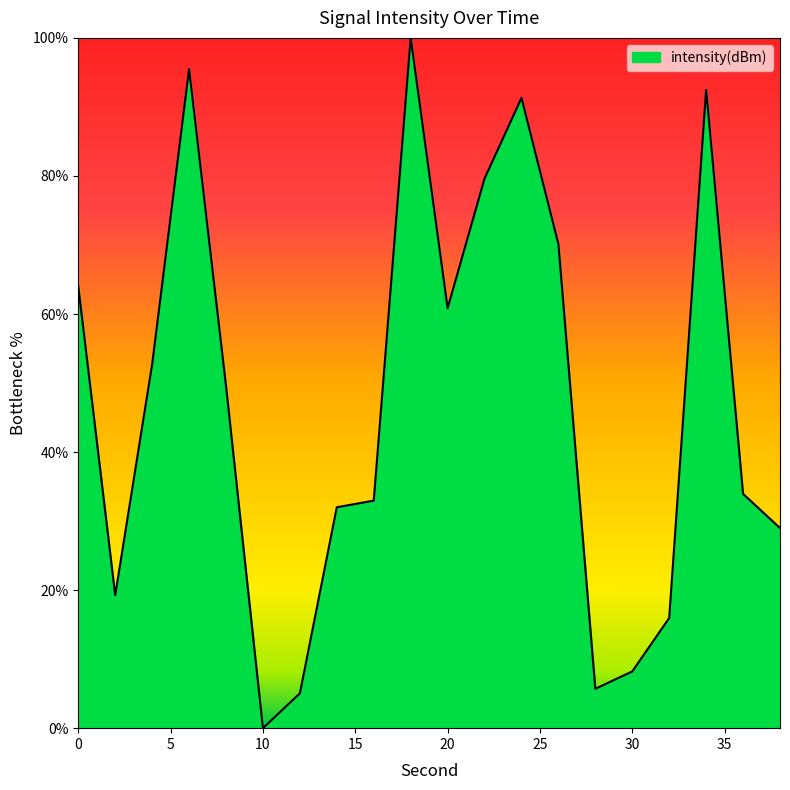

What is the maximum value shown in the chart?

100.0